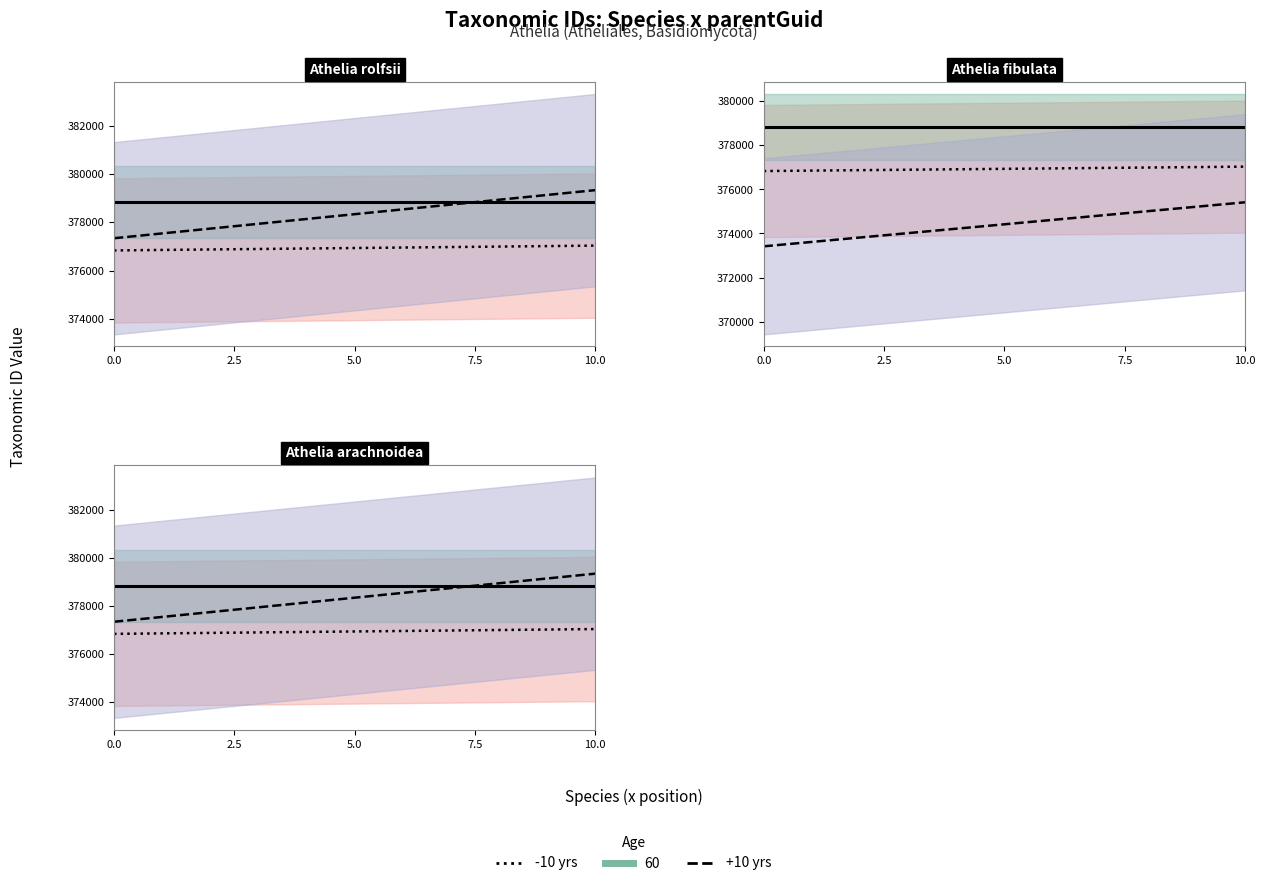

True or false: parentGuid has a value of 647012 at Athelia arachnoidea.

False